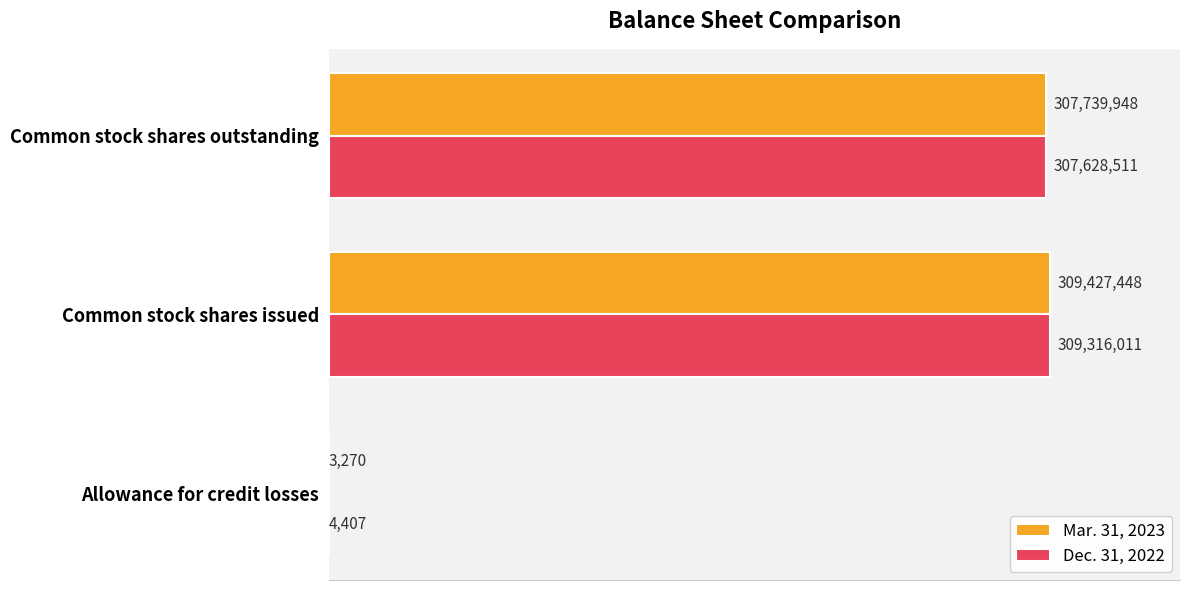

What are all the series names shown in the legend?

Mar. 31, 2023, Dec. 31, 2022